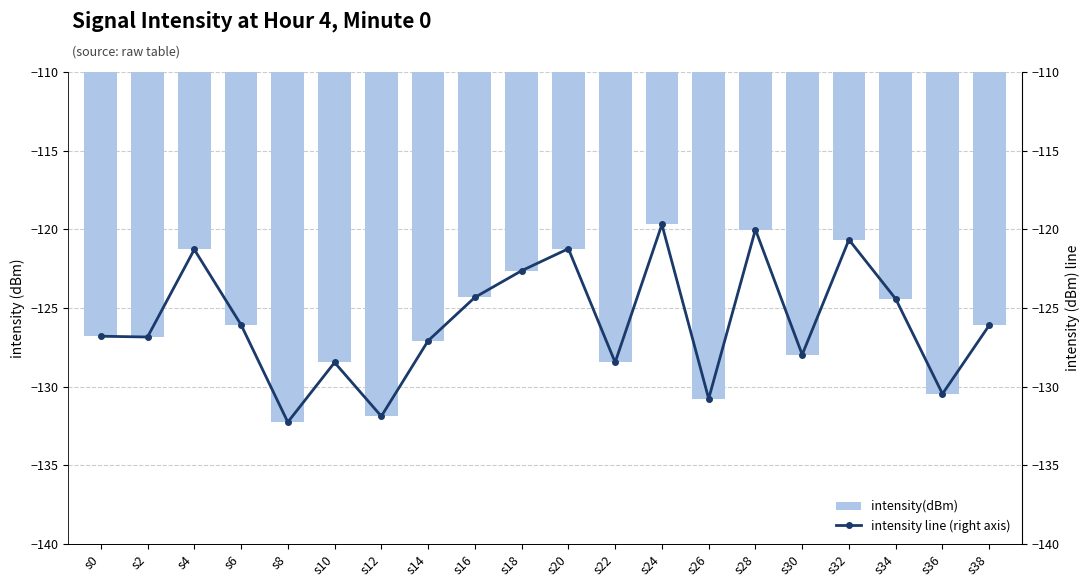

What is the approximate value of intensity line (right axis) at s22?

-128.5